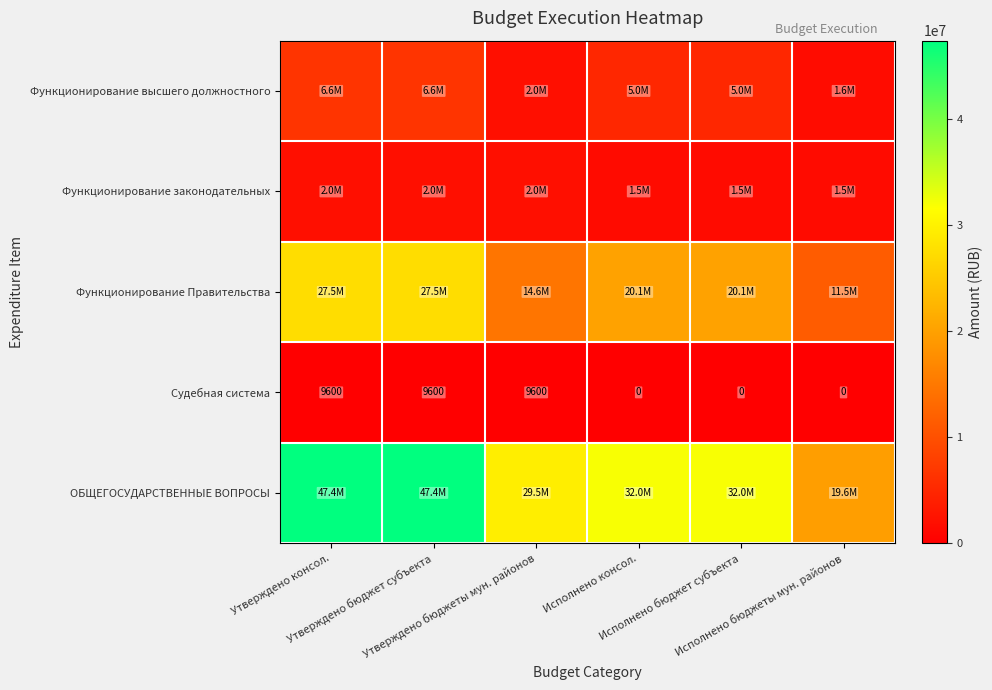

How many values in Судебная система are above zero?

3